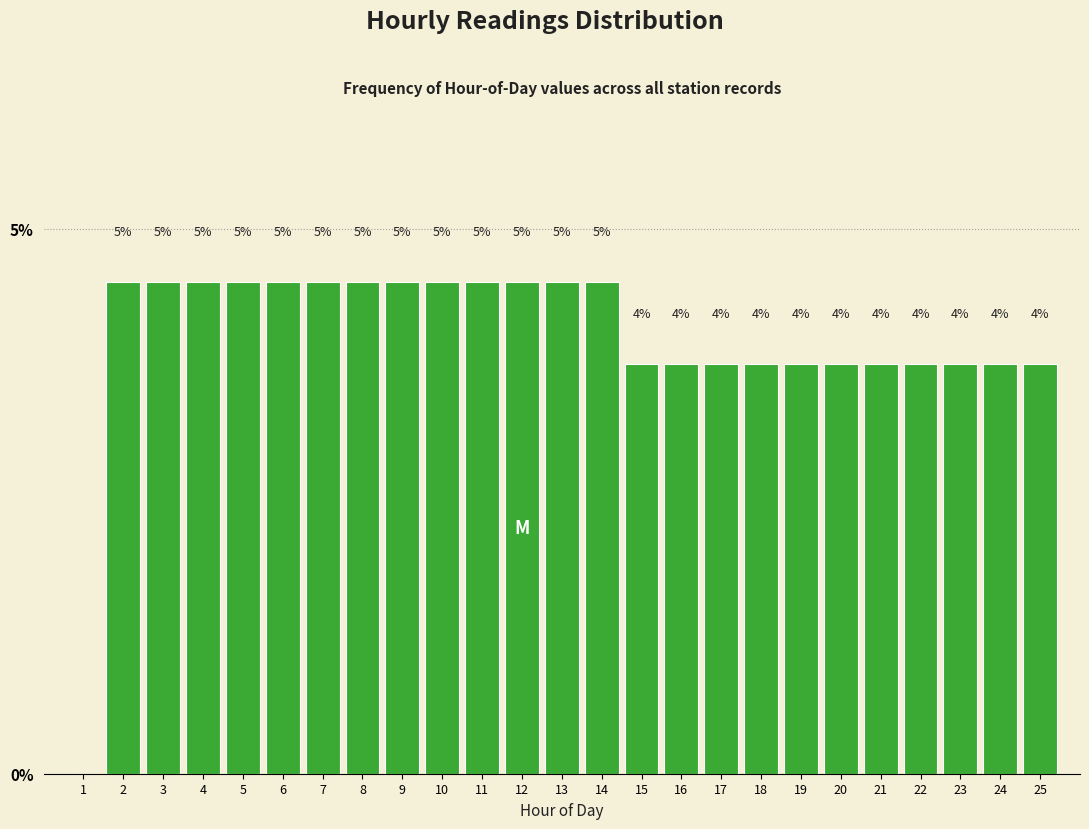

Are the bars horizontal?

No